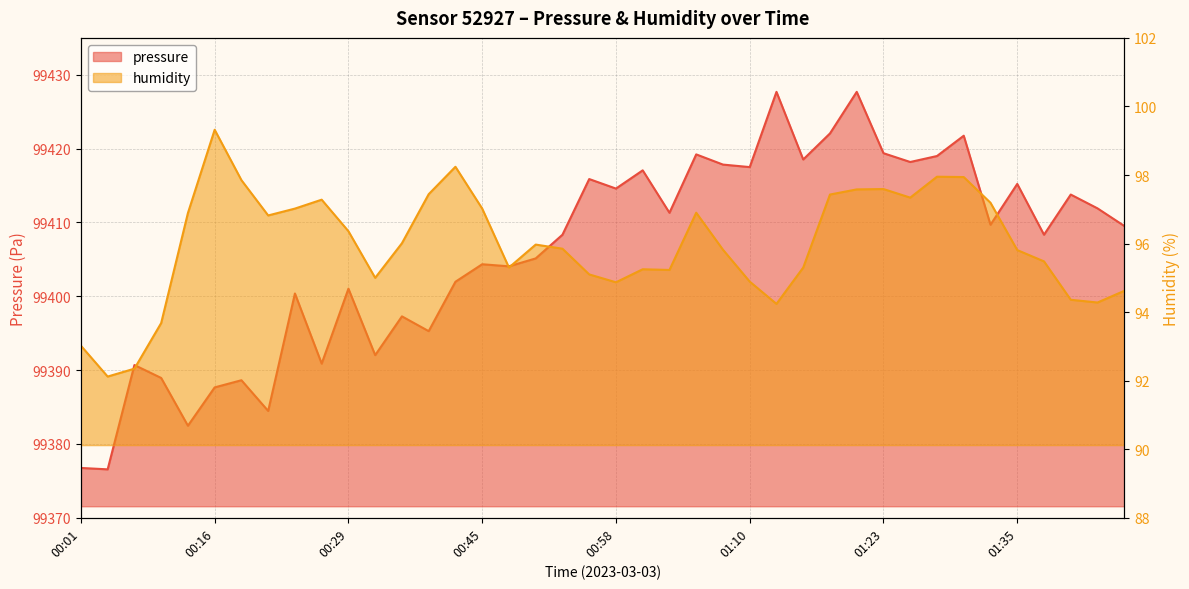

What is the value of the pressure point at the 23rd from the left?

99411.3